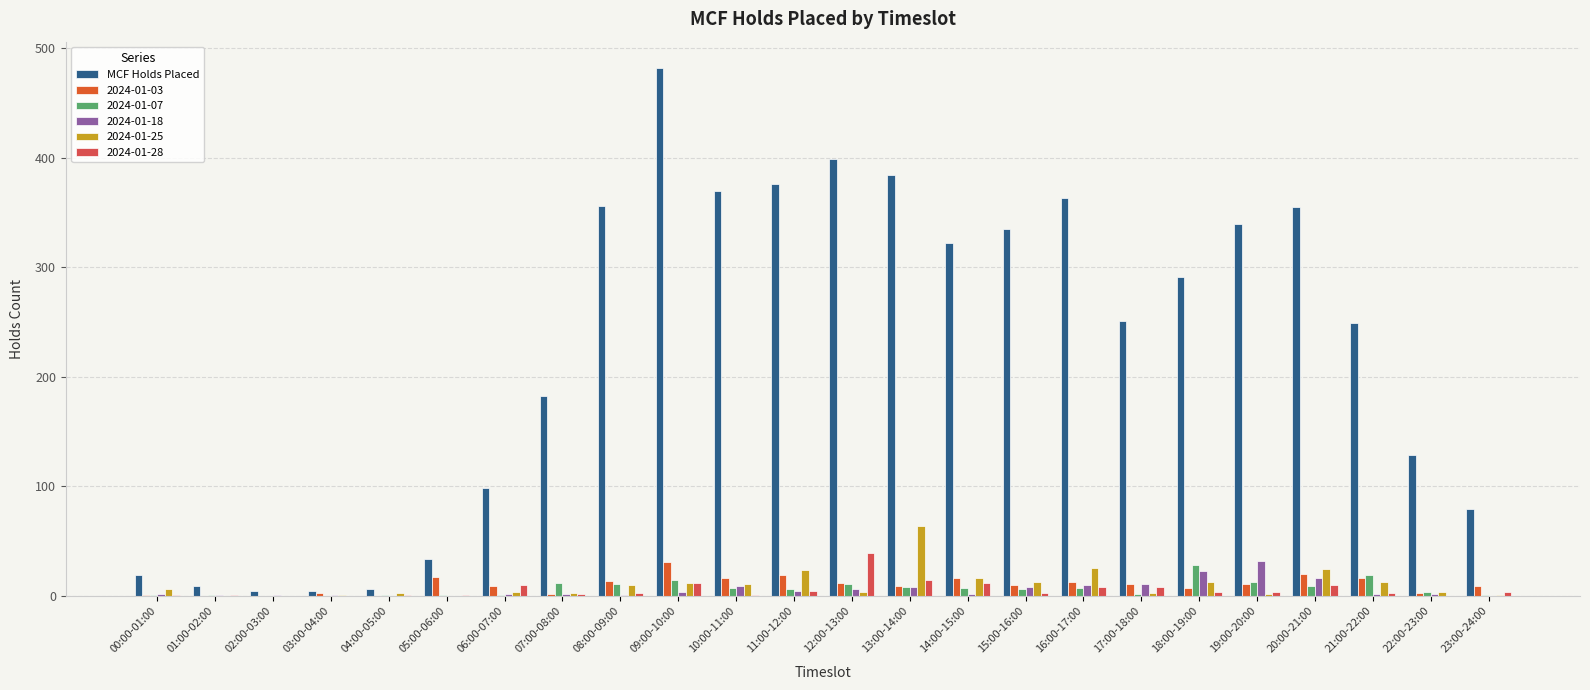

Between 02:00-03:00 and 11:00-12:00, which is larger?

11:00-12:00